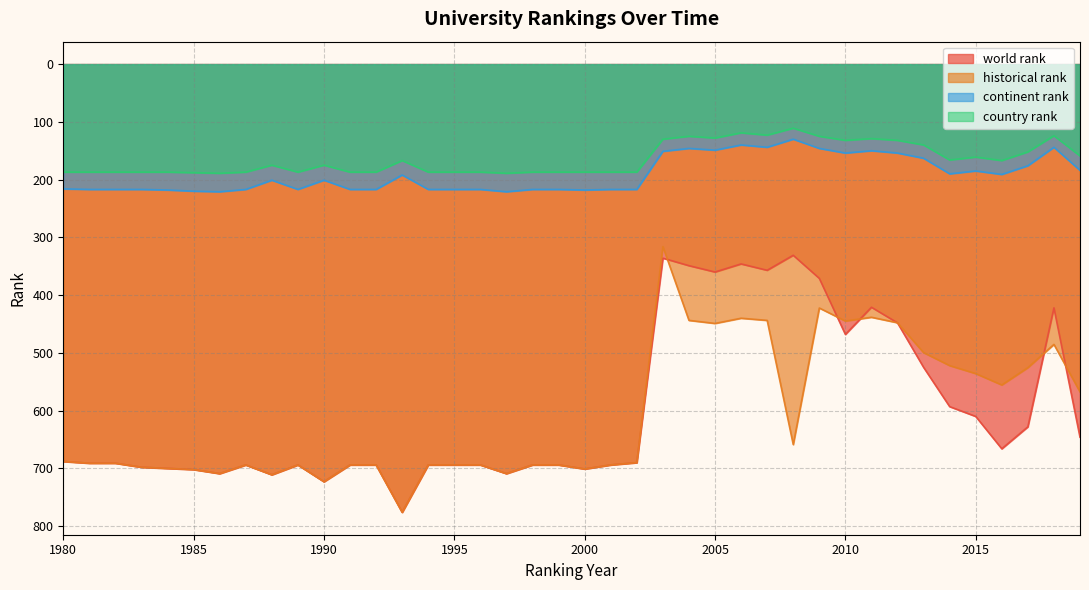

Count the number of data series in this chart.

4